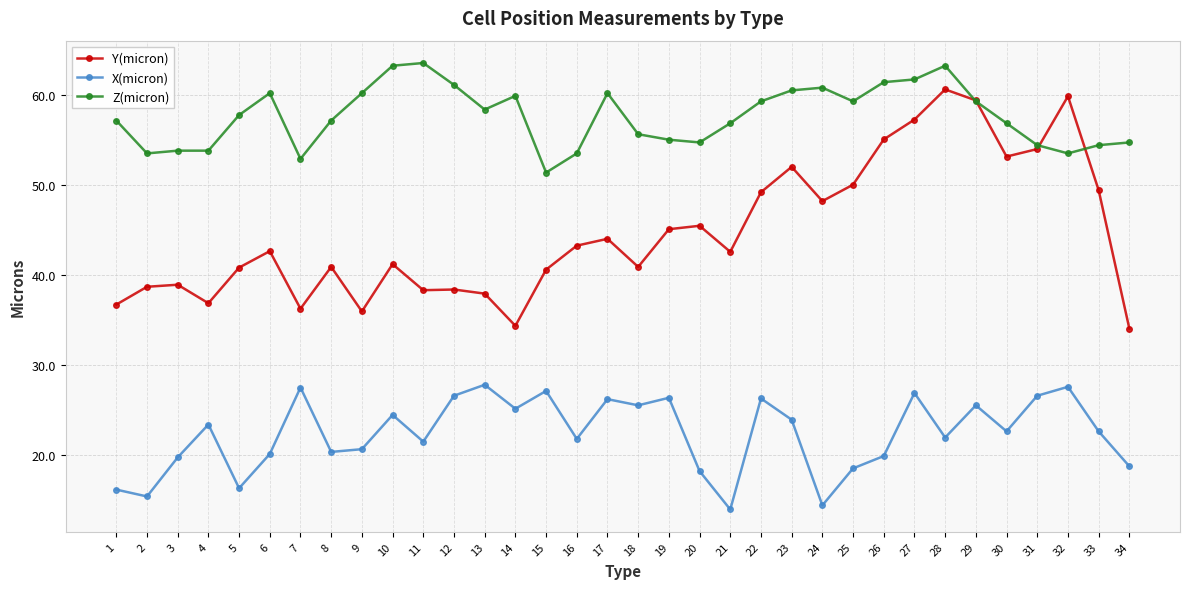

How many distinct data groups are displayed?

3